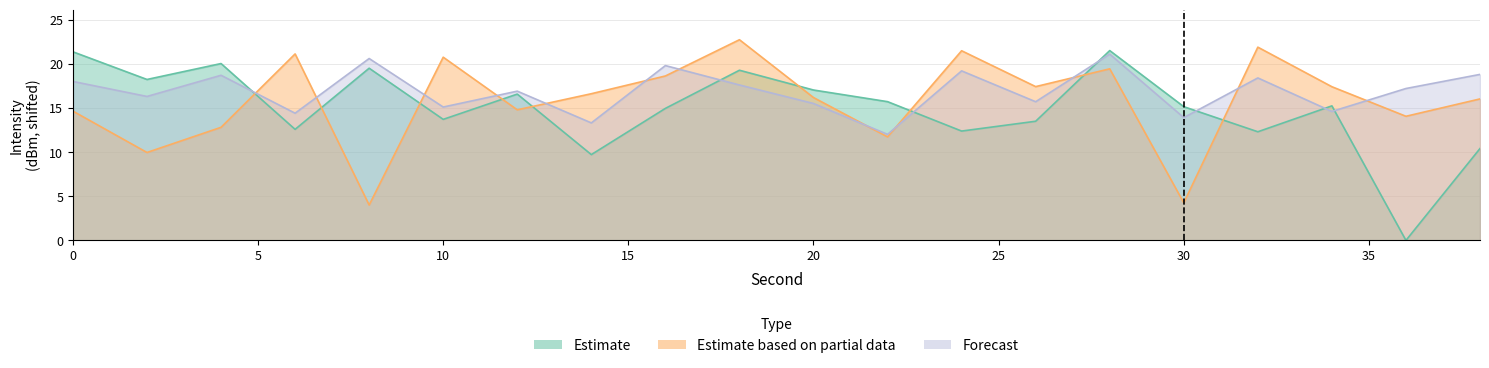

The value of Estimate at 26 is 22.4. True or false?

False